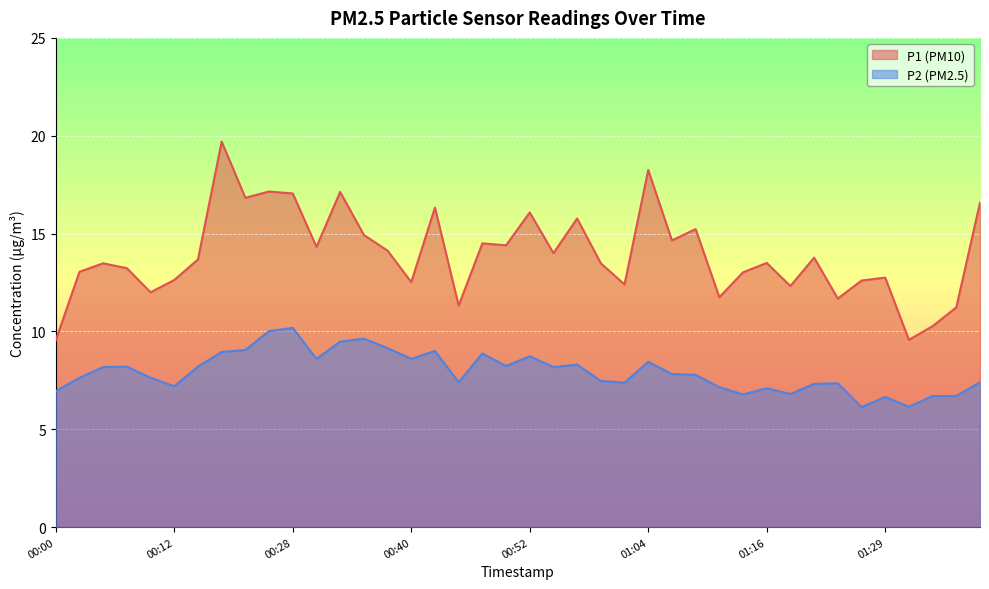

How many lines are shown in the chart?

2